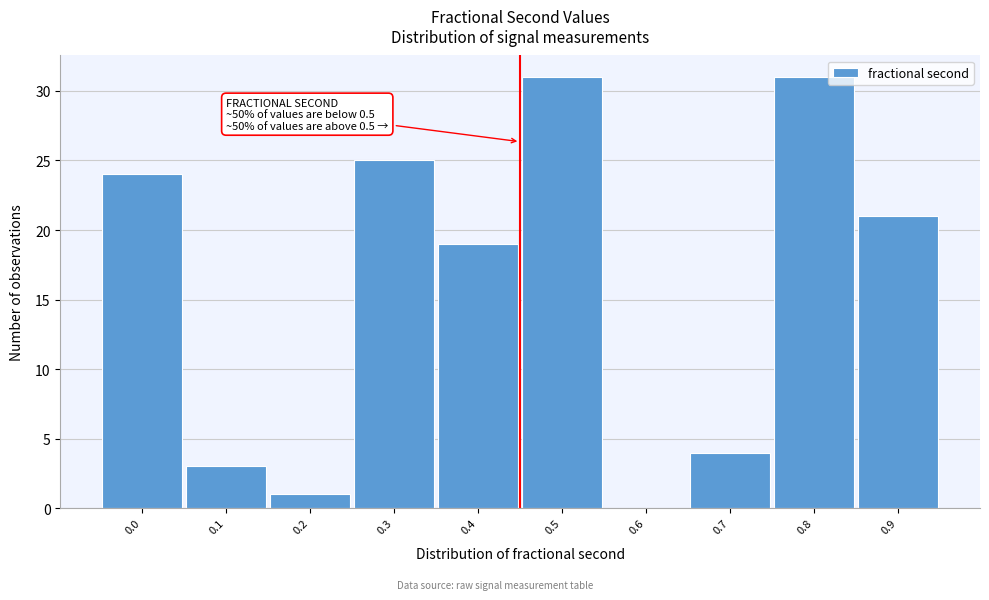

Reading left to right, extract all data points from this chart.

0.0=24	0.1=3	0.2=1	0.3=25	0.4=19	0.5=31	0.6=0	0.7=4	0.8=31	0.9=21